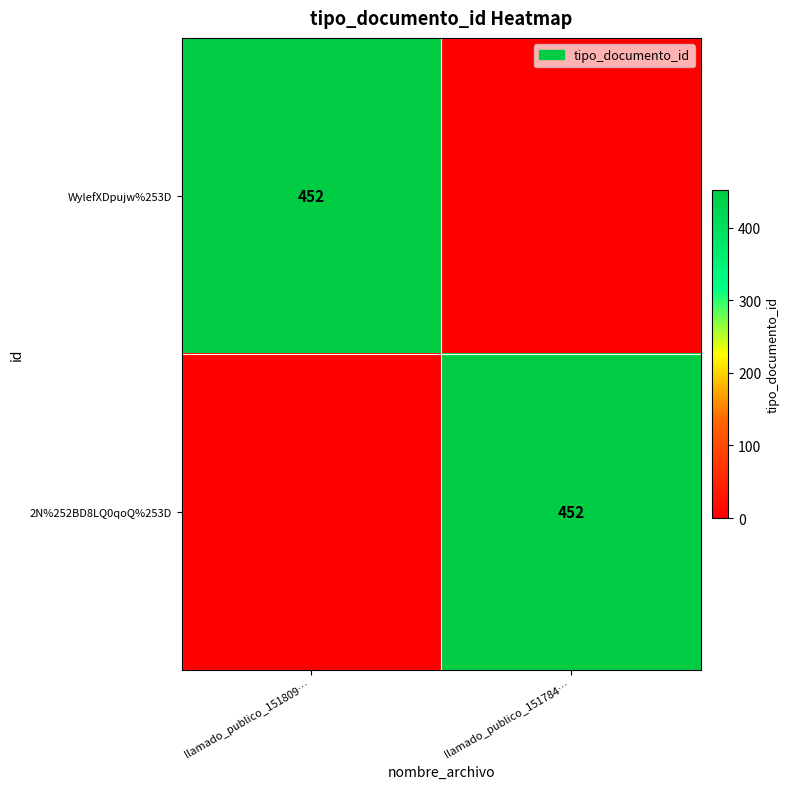

The WylefXDpujw%253D series shows 452 at llamado_publico_151809…. True or false?

True